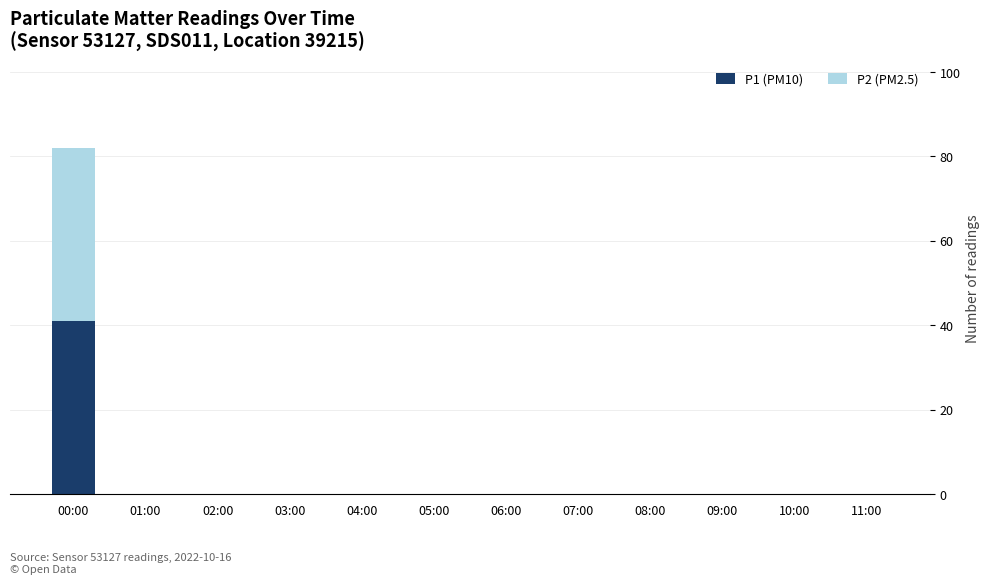

What is the average value of the P1 (PM10) series?

3